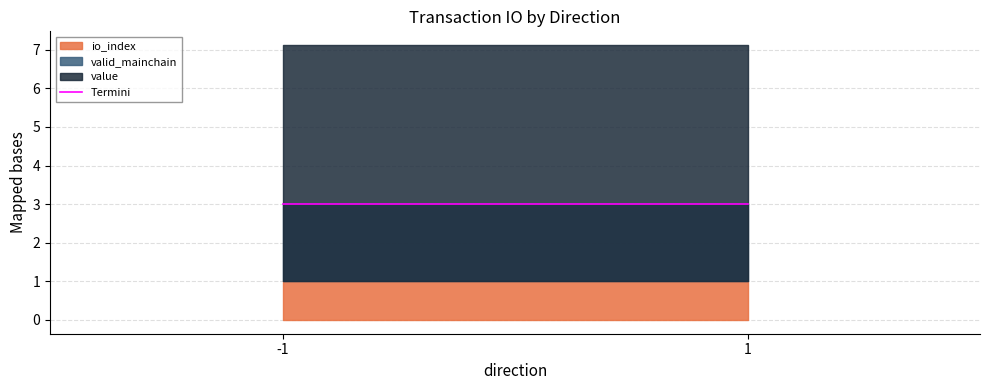

At which label does value first exceed 6?

-1